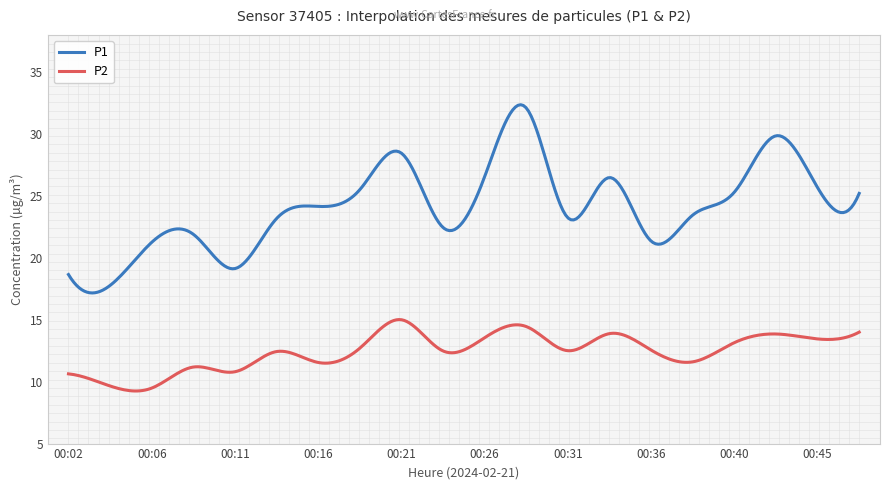

What is the minimum value for P2?

9.2